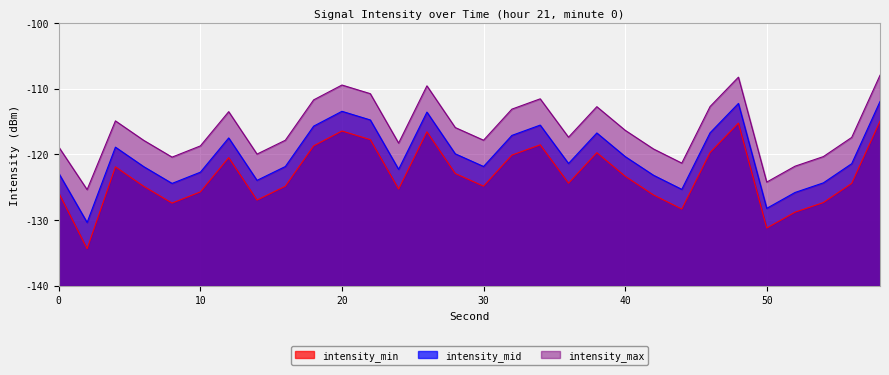

True or false: intensity_max and intensity_mid cross at least once.

False